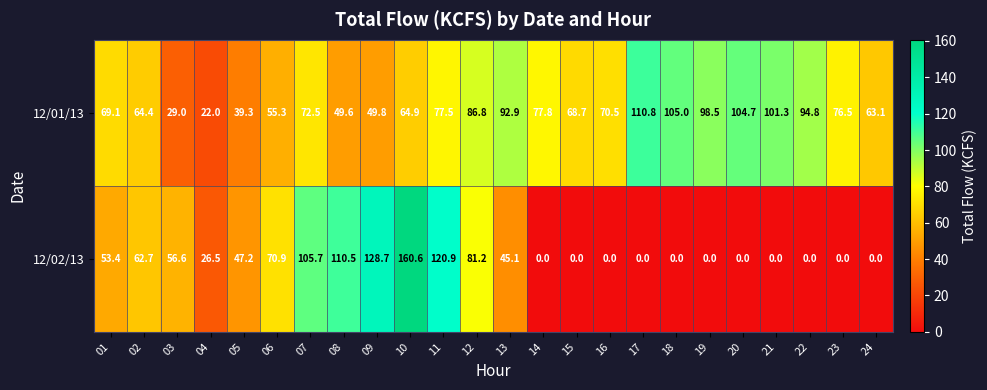

At 08, list the series in order from largest to smallest.

12/02/13, 12/01/13